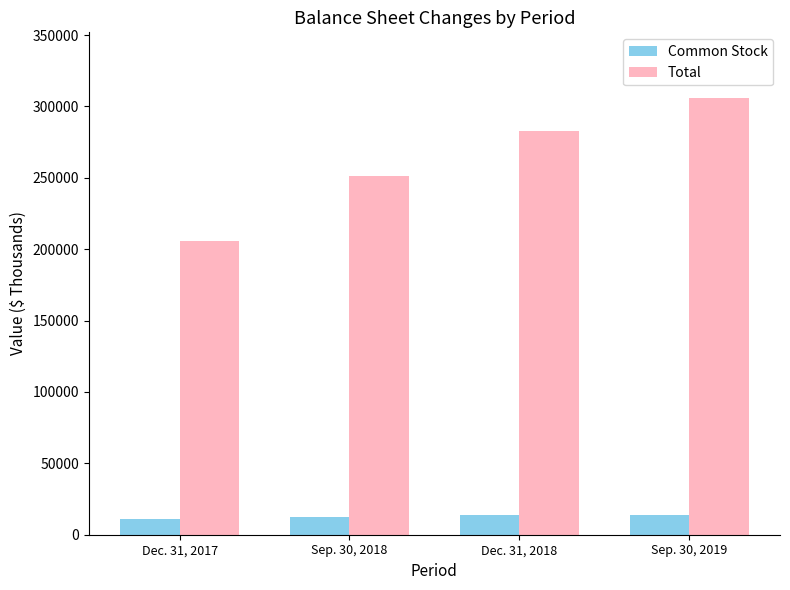

Rank the series by their average value, from lowest to highest.

Common Stock, Total